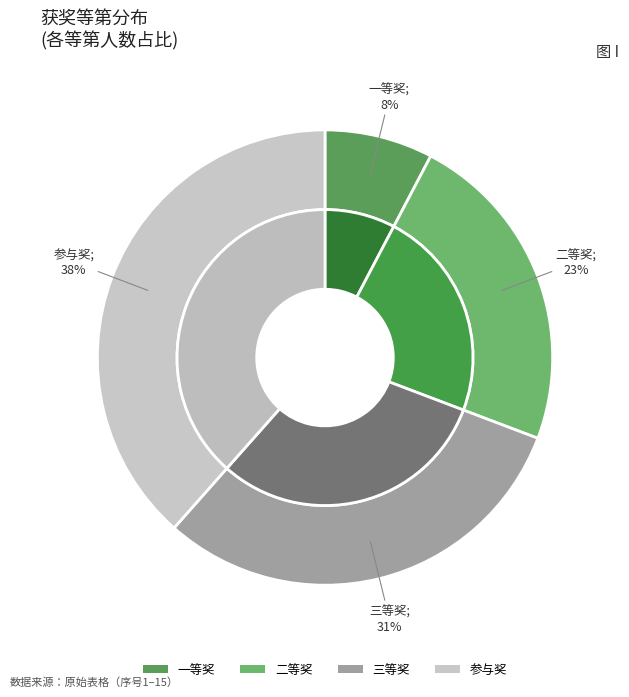

What is the ratio of the value at 参与奖 to the value at 二等奖?

1.7